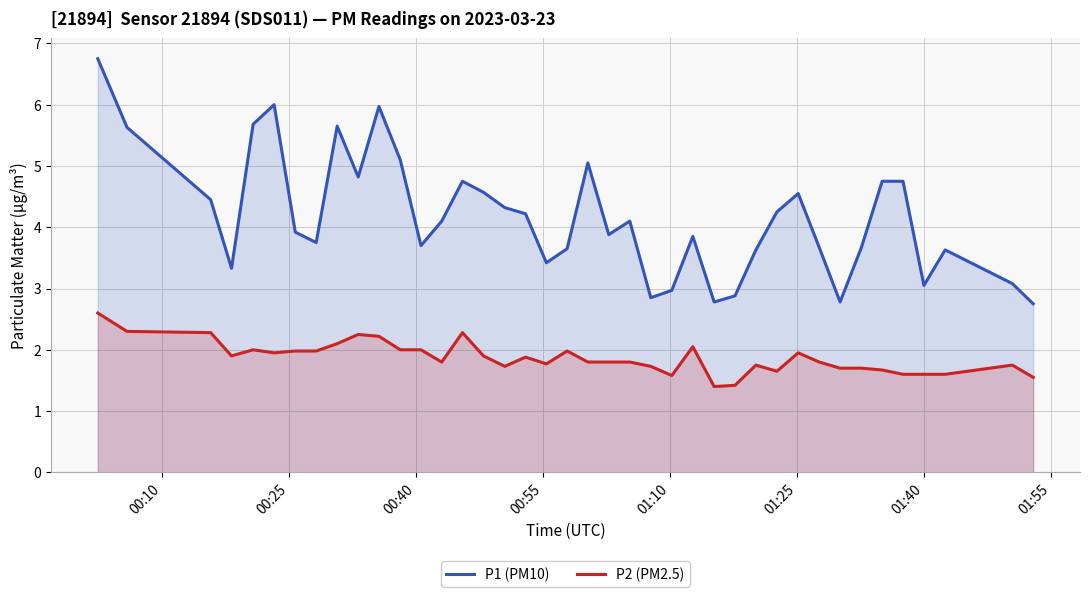

Which series has the largest total across all categories?

P1 (PM10)